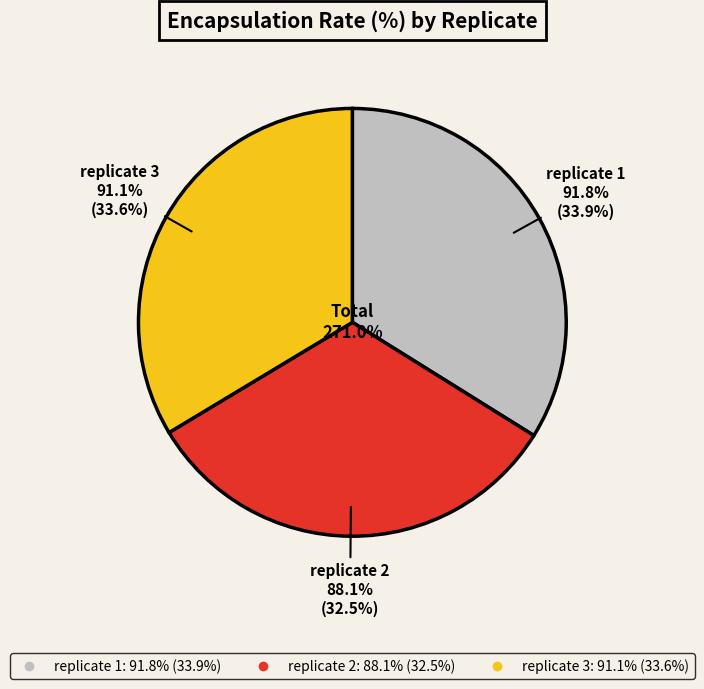

Which slice is the smallest?

replicate 2